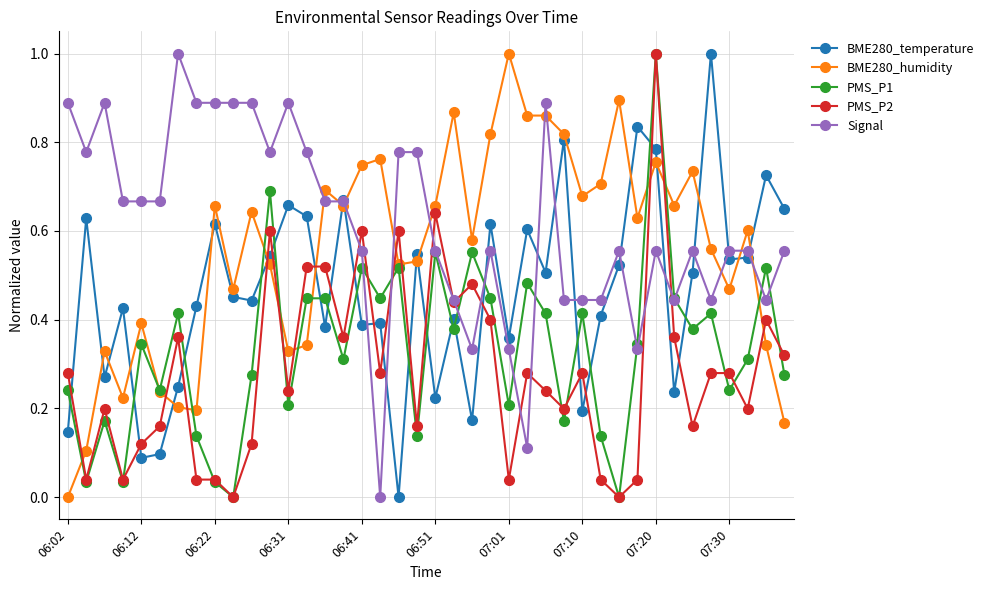

How many lines are shown in the chart?

5